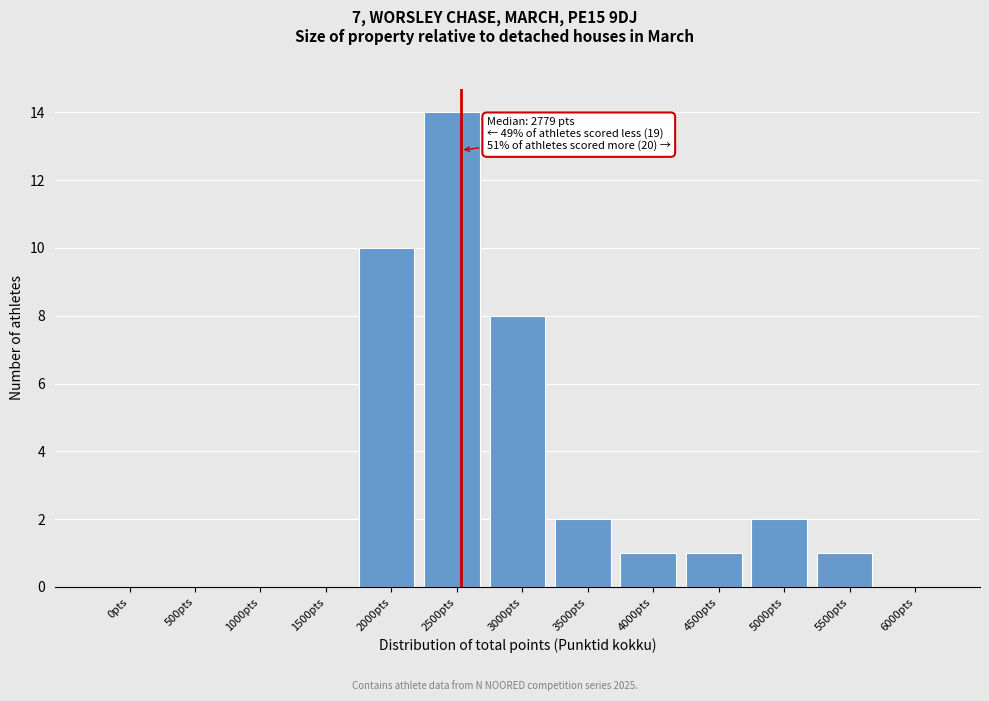

Reading left to right, transcribe all the data shown in this chart.

0pts=0	500pts=0	1000pts=0	1500pts=0	2000pts=10	2500pts=14	3000pts=8	3500pts=2	4000pts=1	4500pts=1	5000pts=2	5500pts=1	6000pts=0